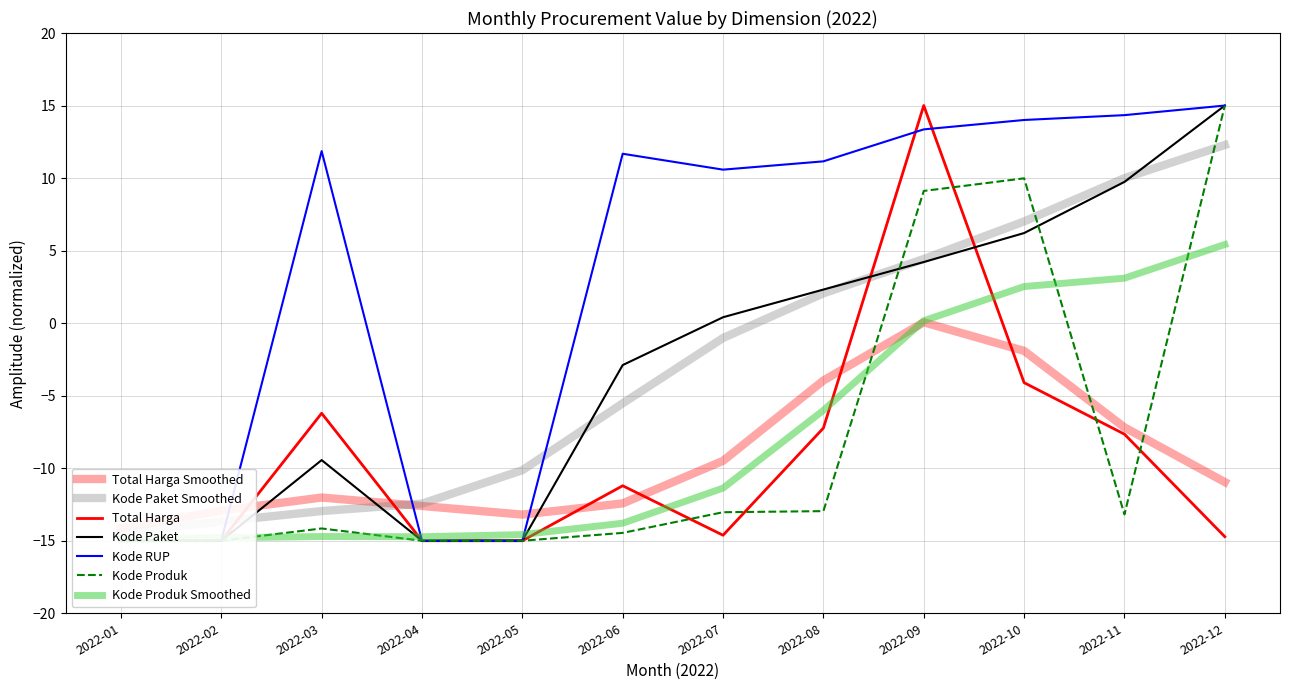

True or false: Kode Produk and Total Harga cross at least once.

True